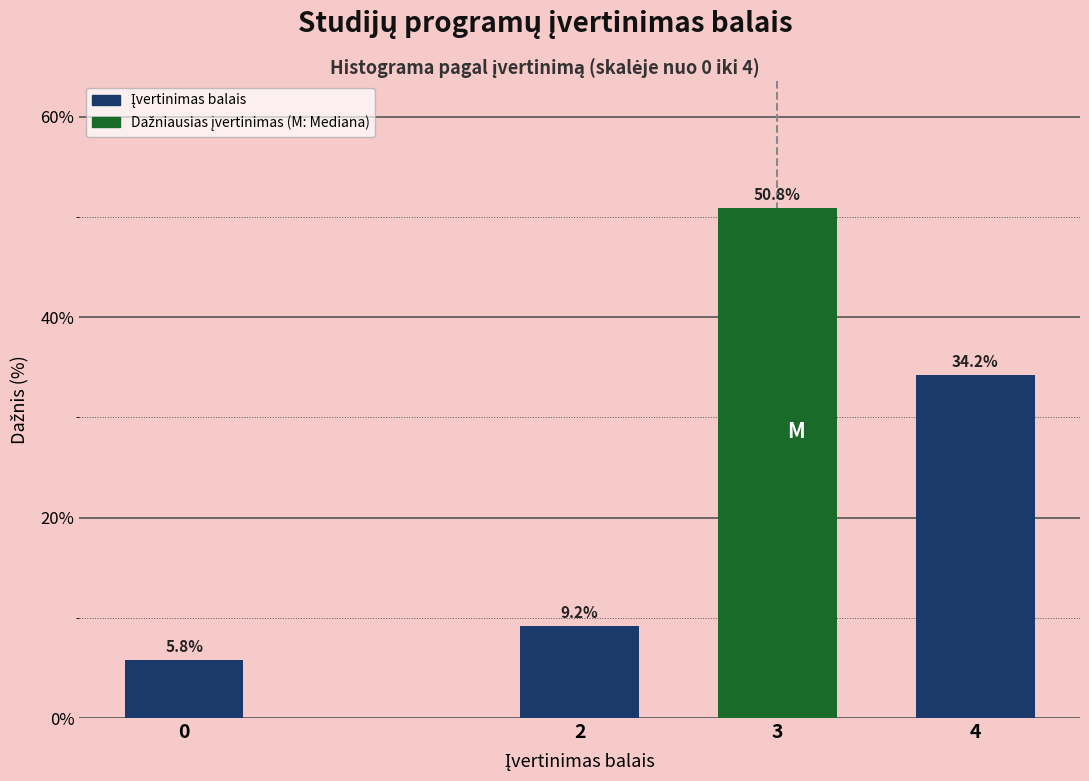

Reading right to left, list all the values displayed in this chart.

4=34.2	3=50.8	2=9.2	0=5.8